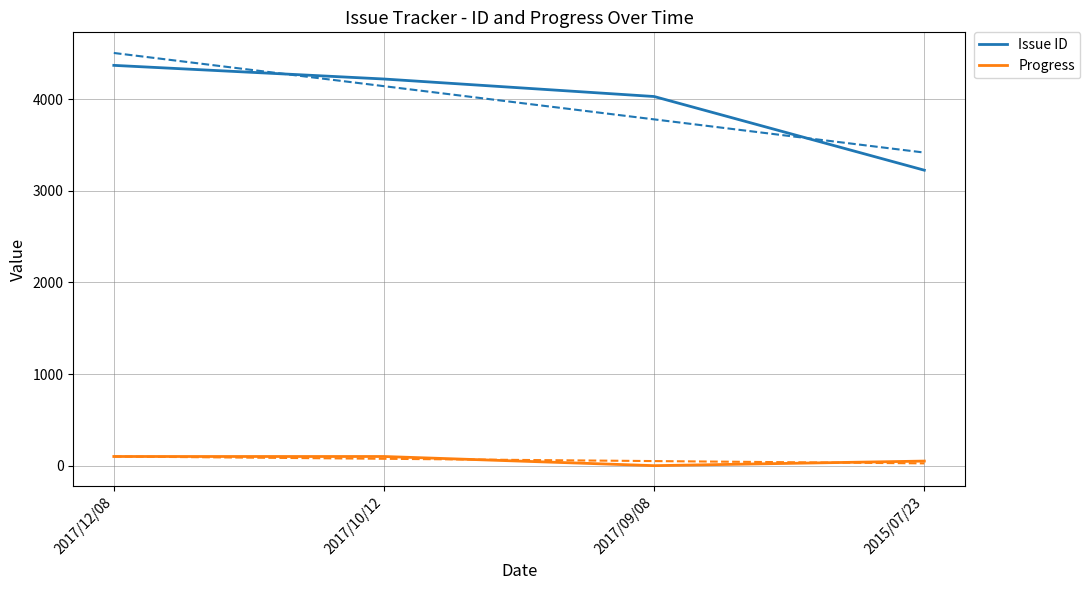

Is it true that Issue ID equals 4368 at 2017/12/08?

True